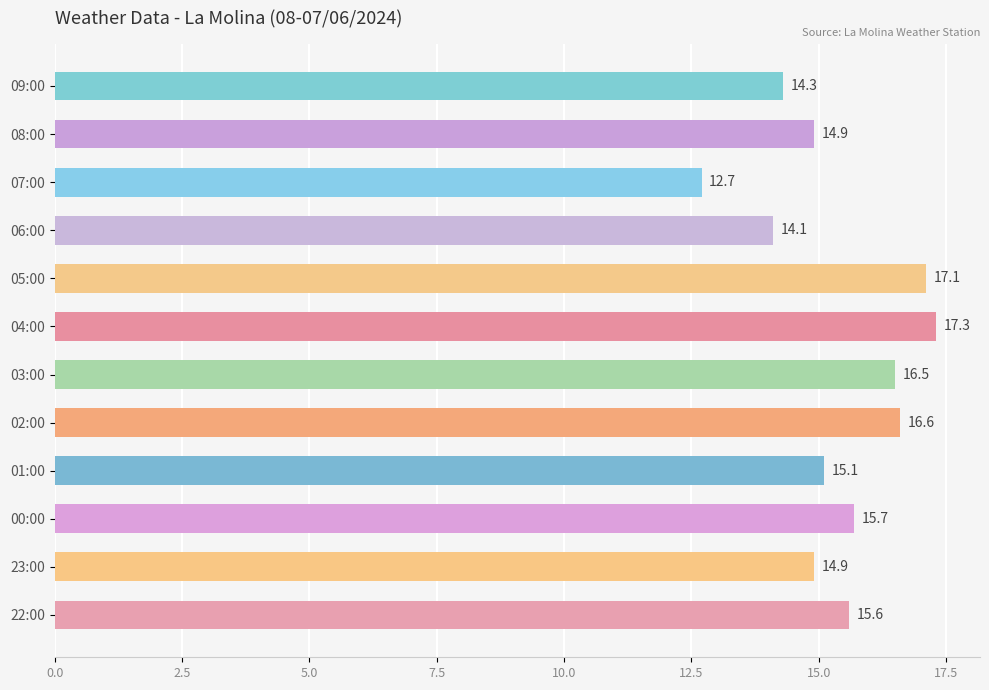

Reading top to bottom, transcribe all the data shown in this chart.

14.3	14.9	12.7	14.1	17.1	17.3	16.5	16.6	15.1	15.7	14.9	15.6